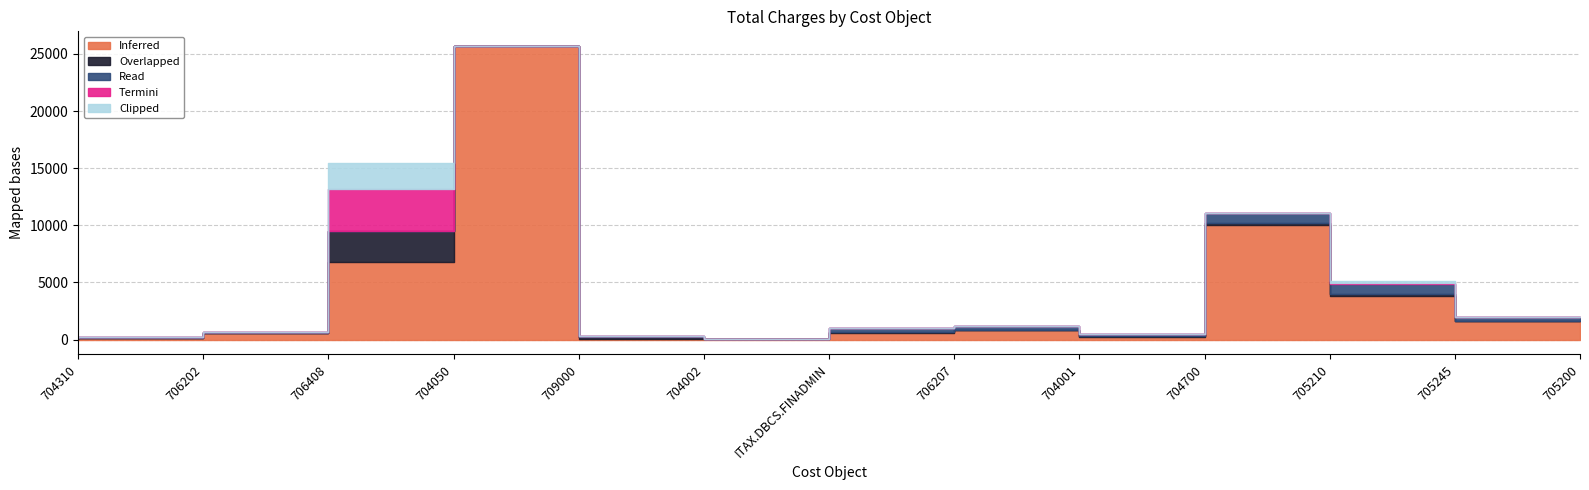

Which series changed the most between 706207 and 705200?

Inferred